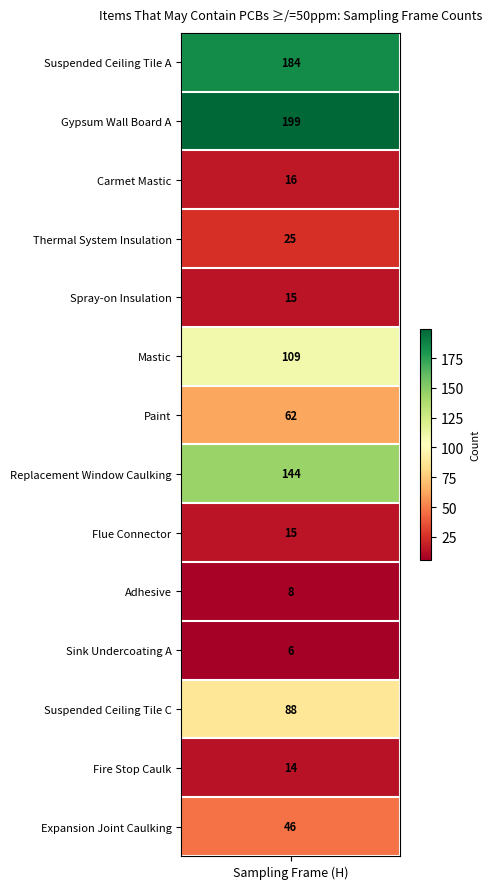

Reading left to right, extract all data points from this chart.

Suspended Ceiling Tile A=184	Gypsum Wall Board A=199	Carmet Mastic=16	Thermal System Insulation=25	Spray-on Insulation=15	Mastic=109	Paint=62	Replacement Window Caulking=144	Flue Connector=15	Adhesive=8	Sink Undercoating A=6	Suspended Ceiling Tile C=88	Fire Stop Caulk=14	Expansion Joint Caulking=46